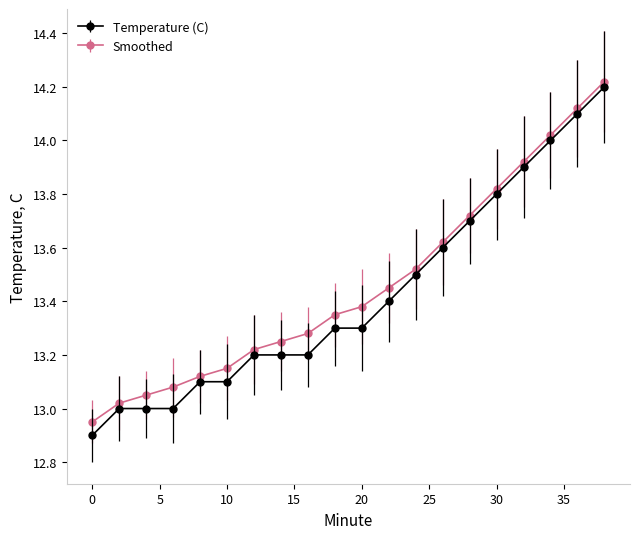

True or false: Smoothed has more than 2 interior local peaks.

False